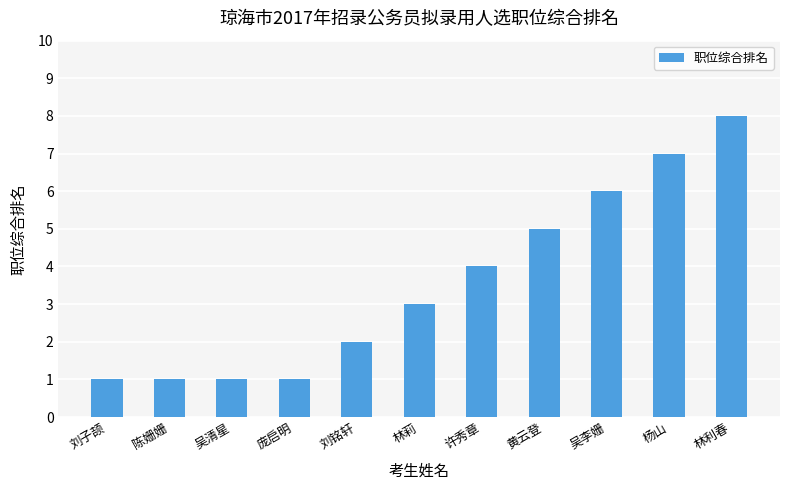

What is the difference between the second highest and second lowest values?

6